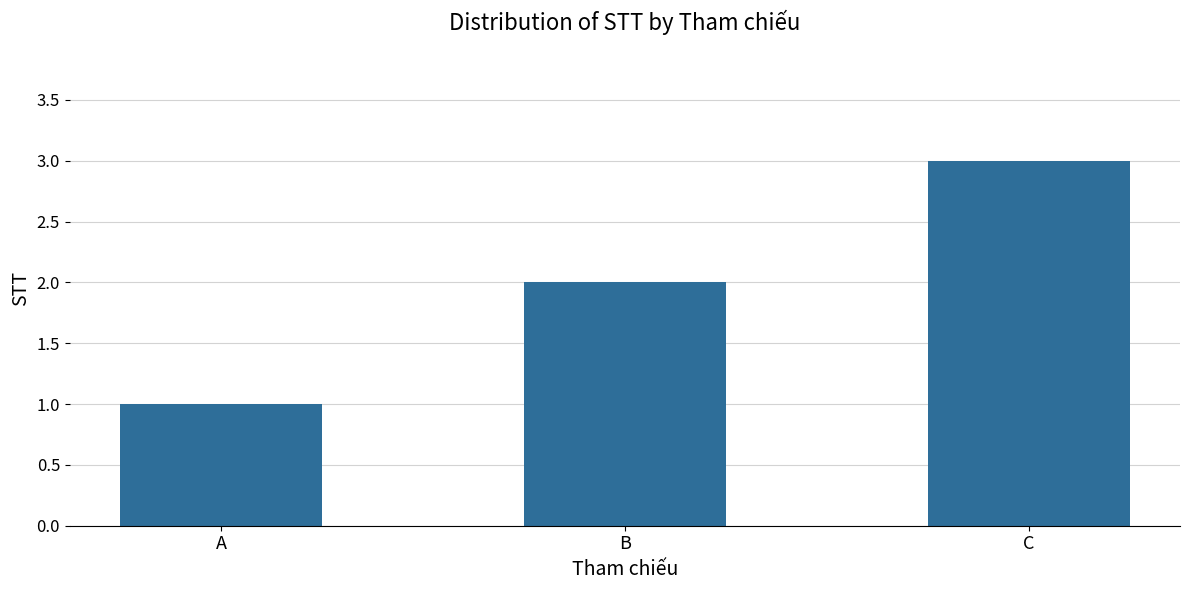

Rank the categories by value from lowest to highest.

A, B, C